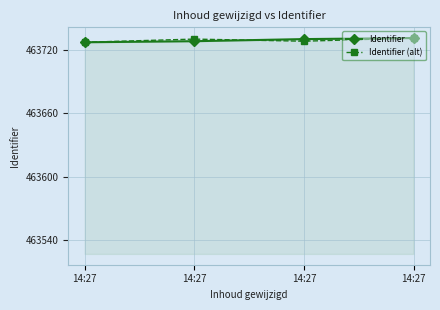

Where is Identifier (alt) nearest to the value 463729?

14:27